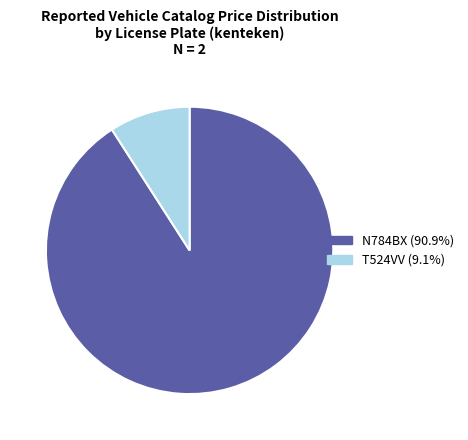

Which has a higher value, N784BX or T524VV?

N784BX